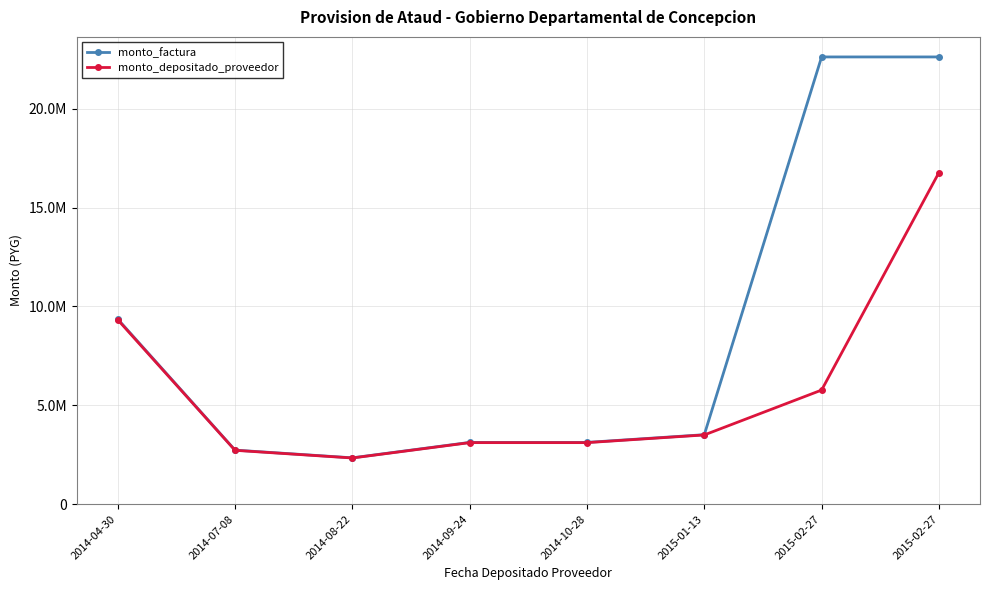

What is the label of the 5th point from the left?

2014-10-28